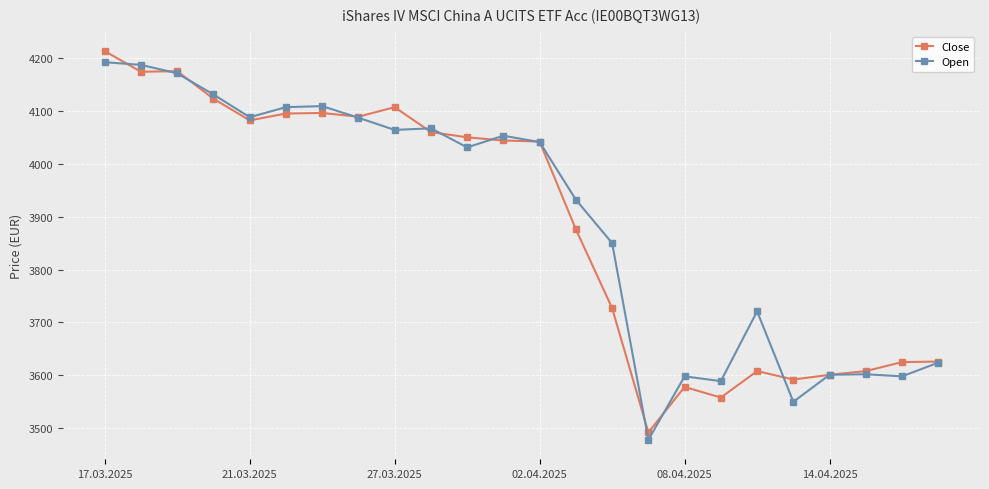

What is the greatest value displayed?

4213